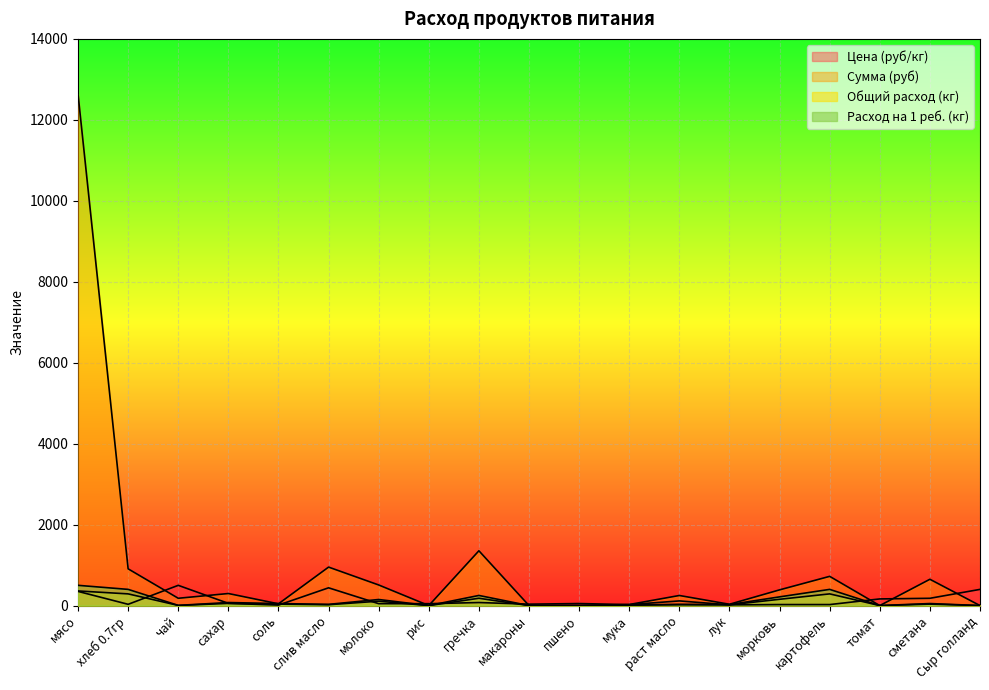

What is the maximum value shown in the chart?

12635.0